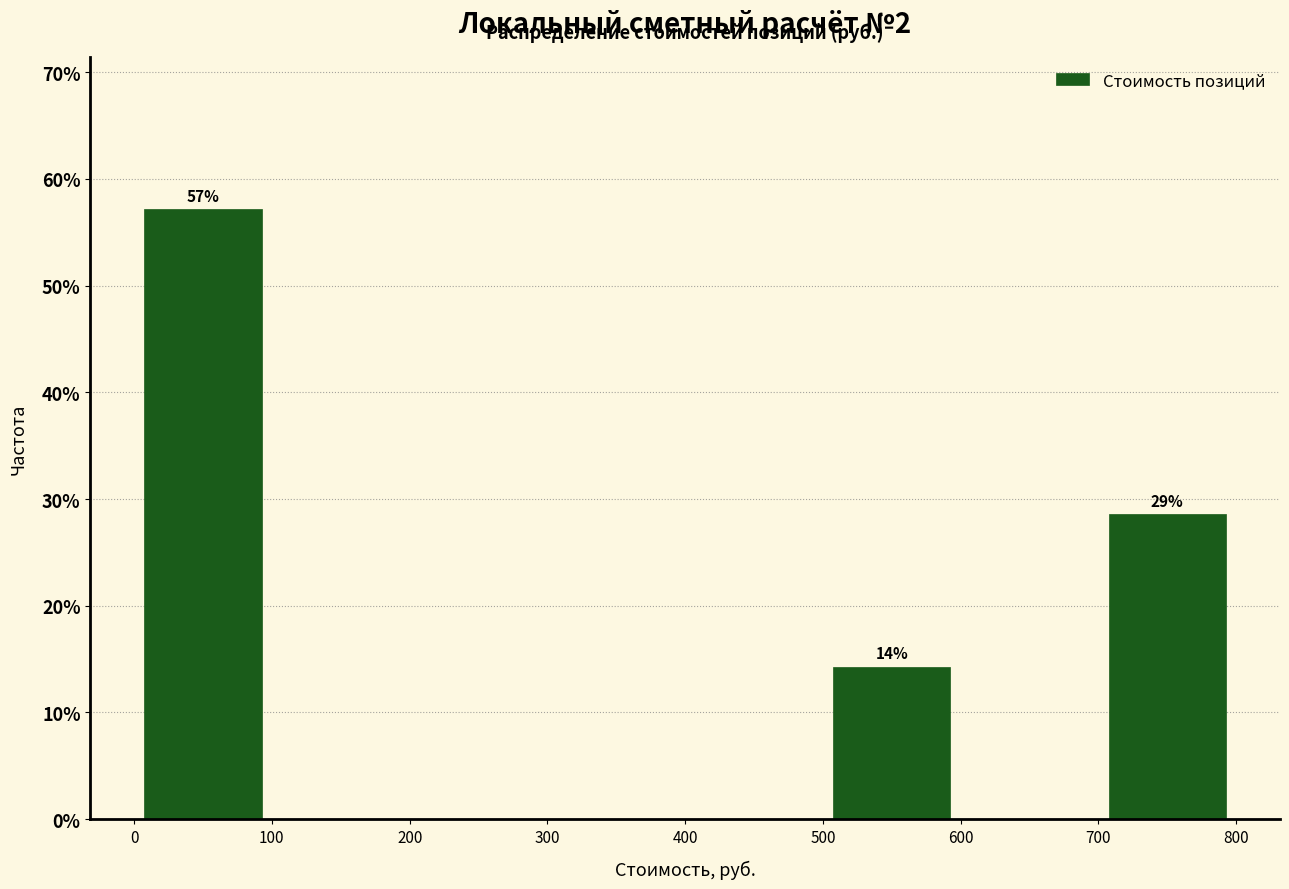

Over which range of the x-axis is the bar tallest?

0 to 100